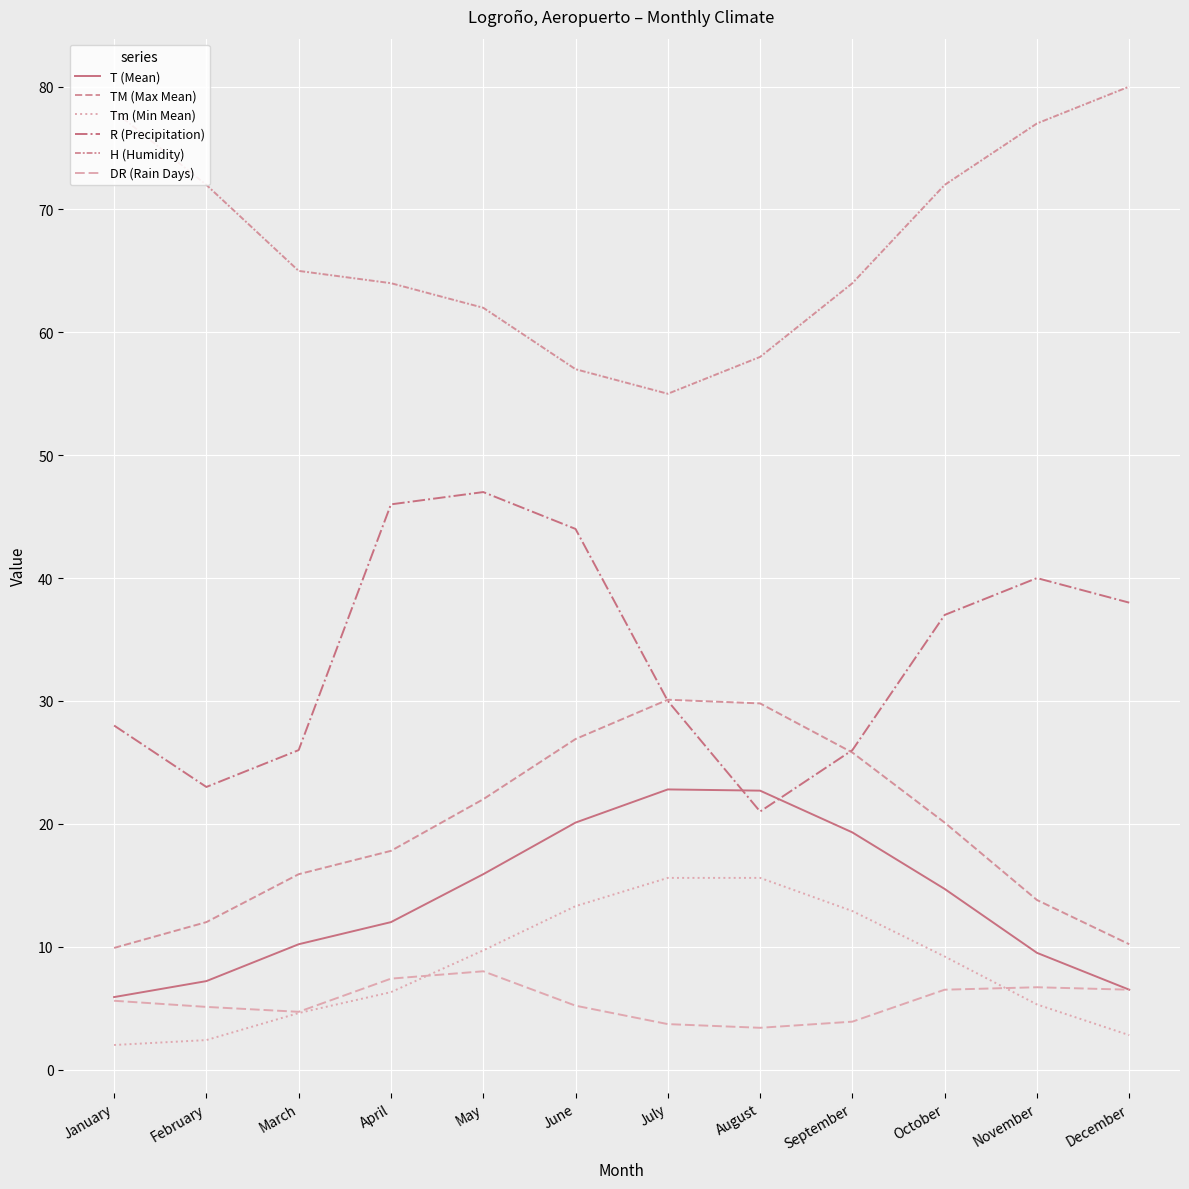

What is the average value of the H (Humidity) series?

67.0